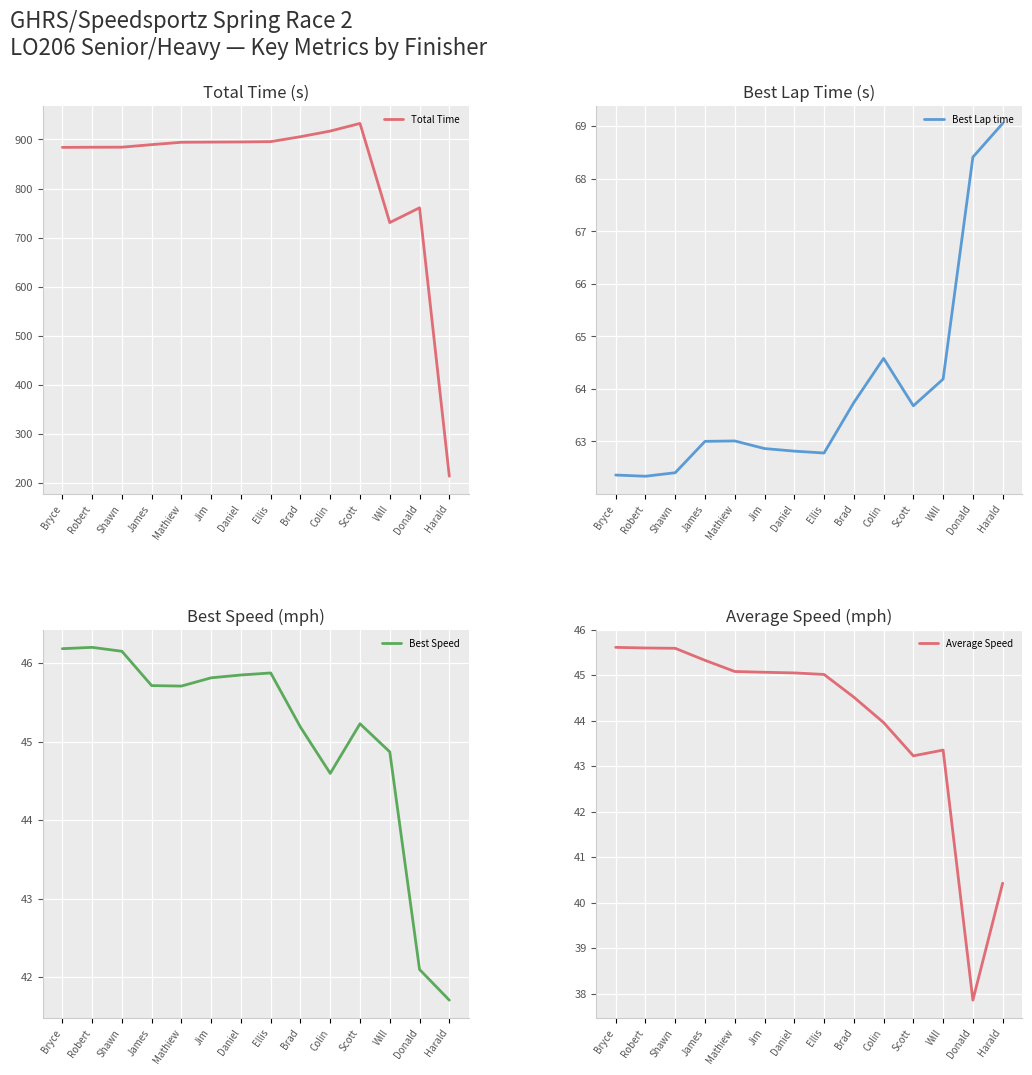

What is the total value across all series at Will?

883.1